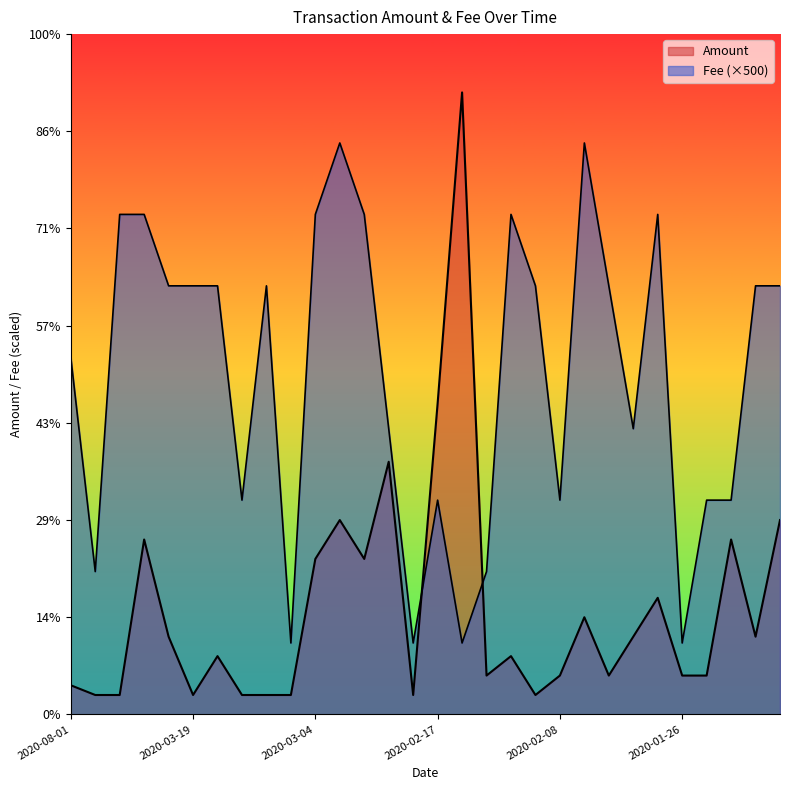

How many intersections are there between Amount and Fee?

2